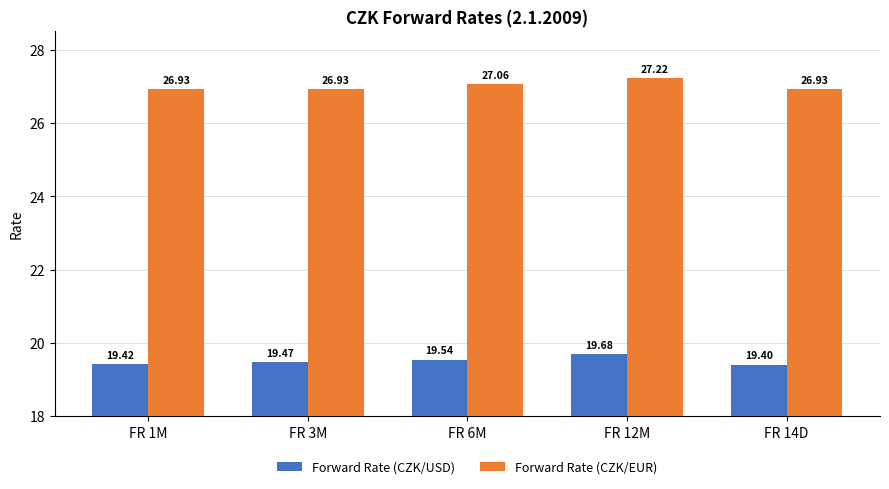

List the series in order of their peak value, lowest first.

Forward Rate (CZK/USD), Forward Rate (CZK/EUR)